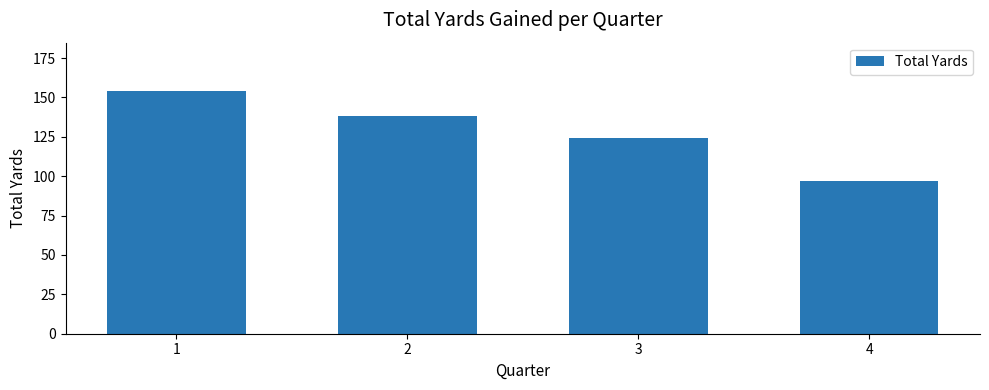

Rank the categories by value from lowest to highest.

4, 3, 2, 1